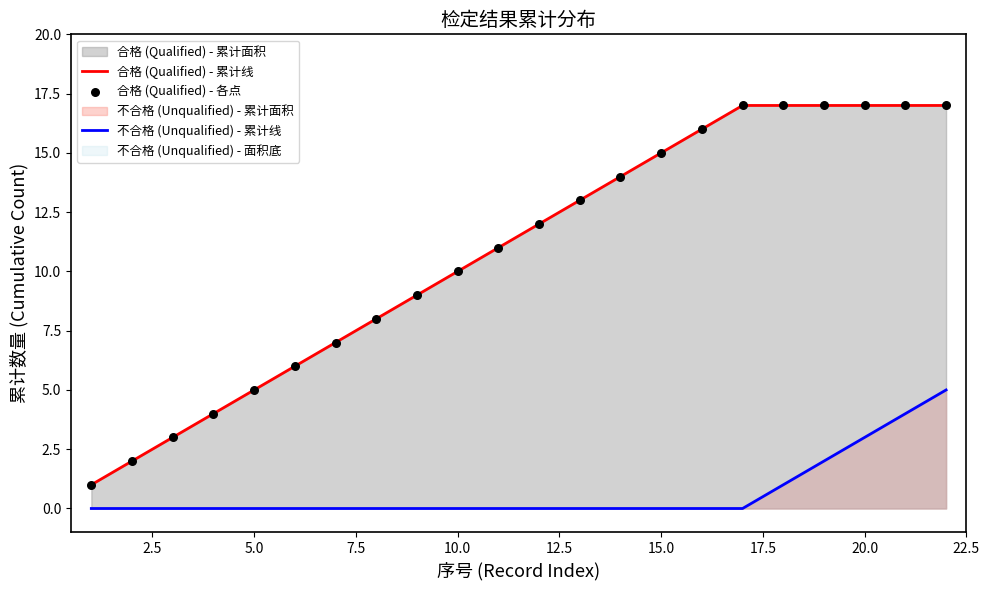

Which series contains the lowest Y value?

不合格 (Unqualified) - 累计线